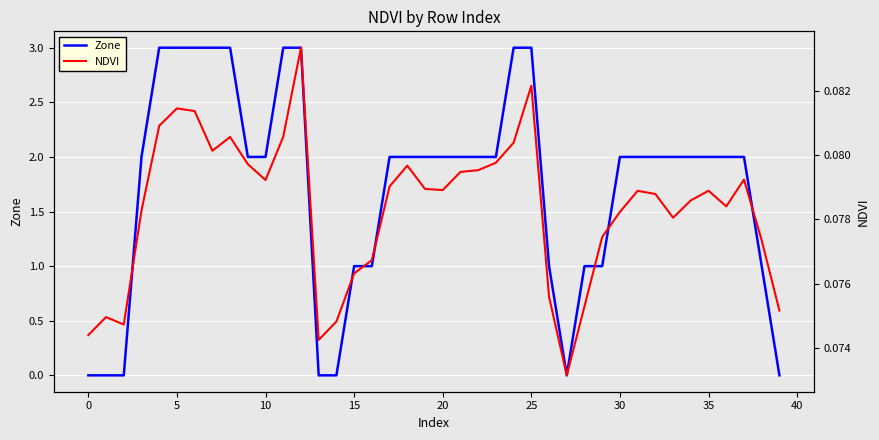

List the series in order of their peak value, lowest first.

NDVI, Zone